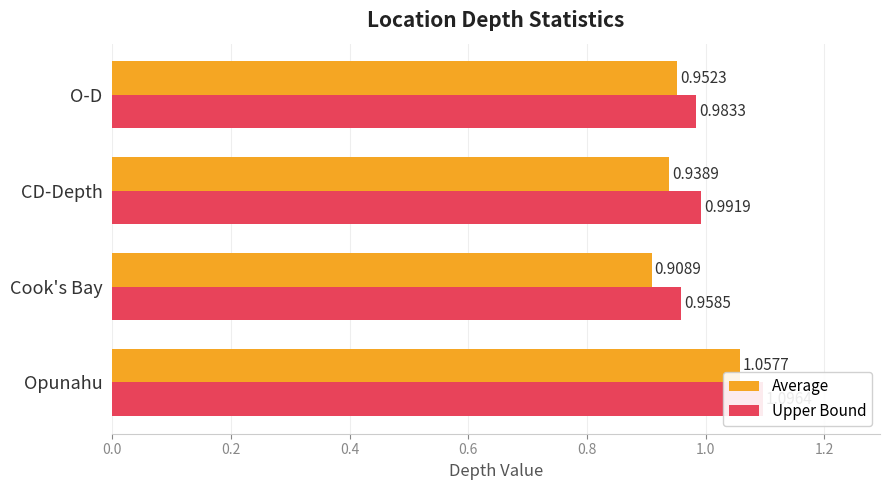

How many bars are there in each group?

2